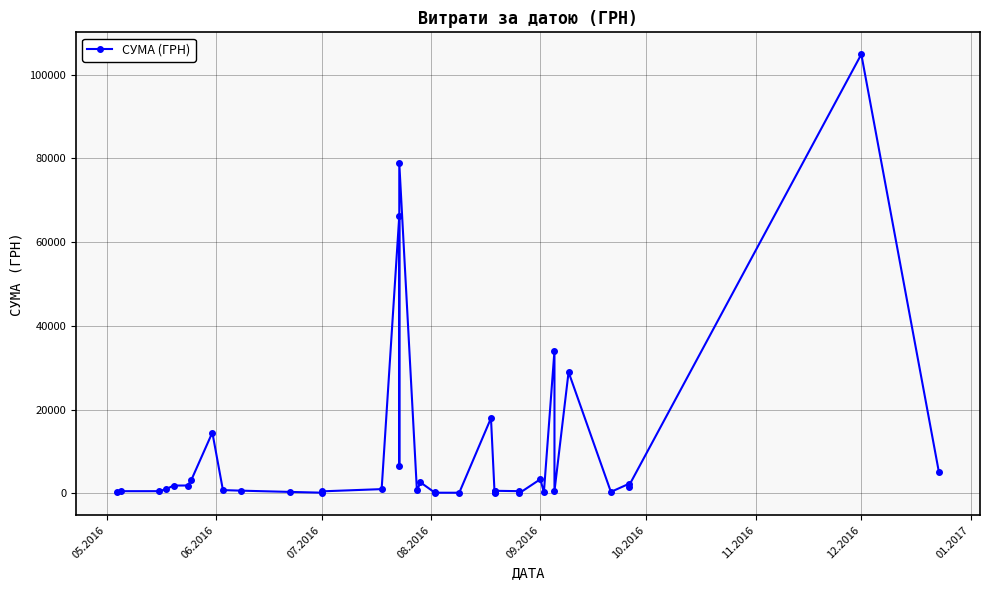

How many data points does each series have?

40